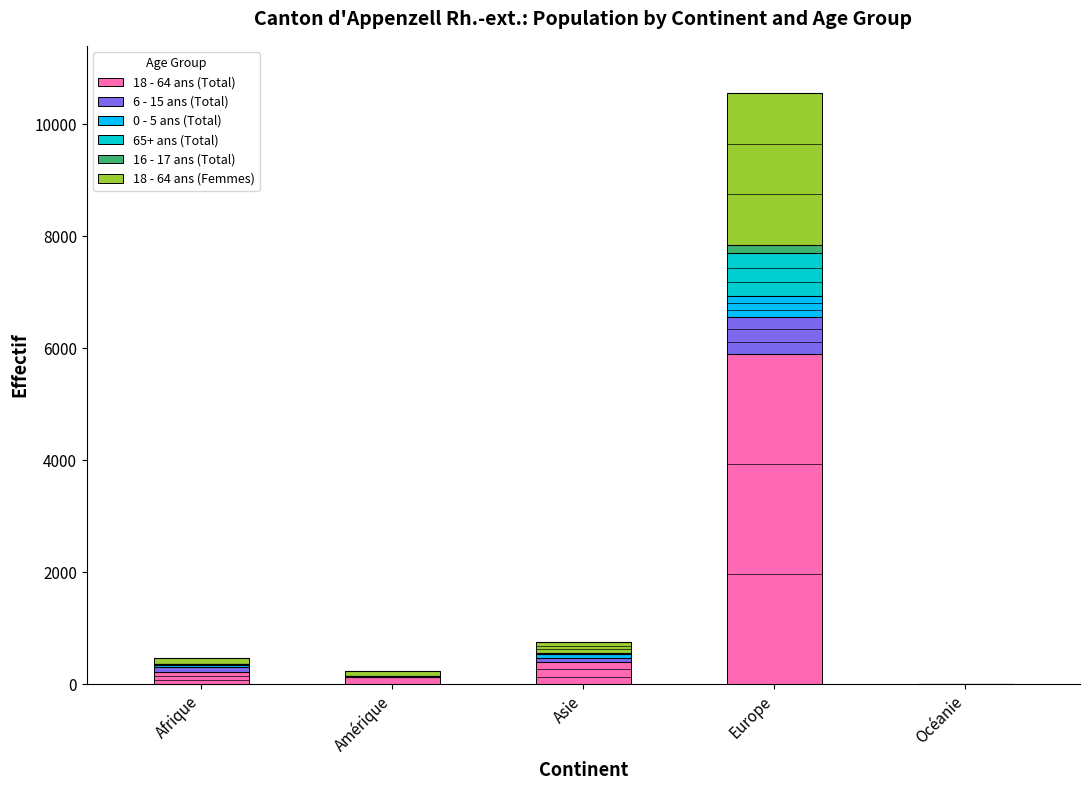

How many values in 0 - 5 ans (Total) are above zero?

3